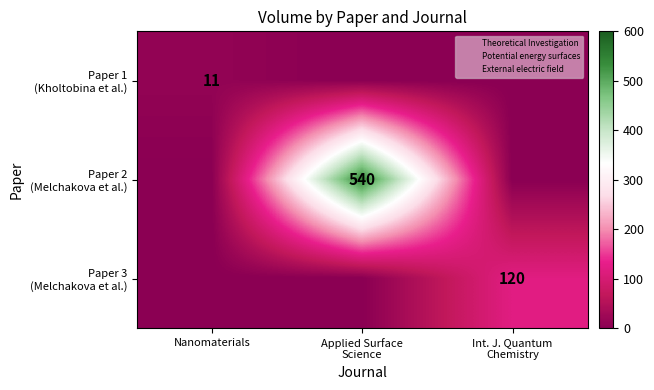

What value does the Paper 3 (Melchakova et al.) series have at Int. J. Quantum Chemistry?

120